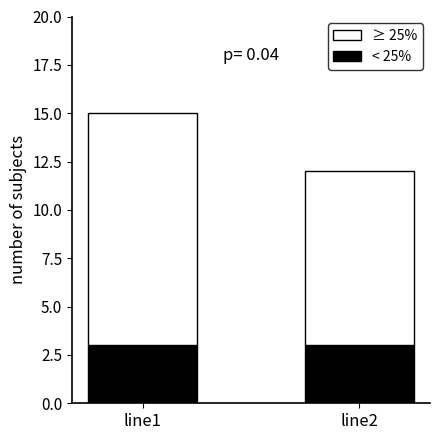

At which category is the sum across all series the highest?

line1